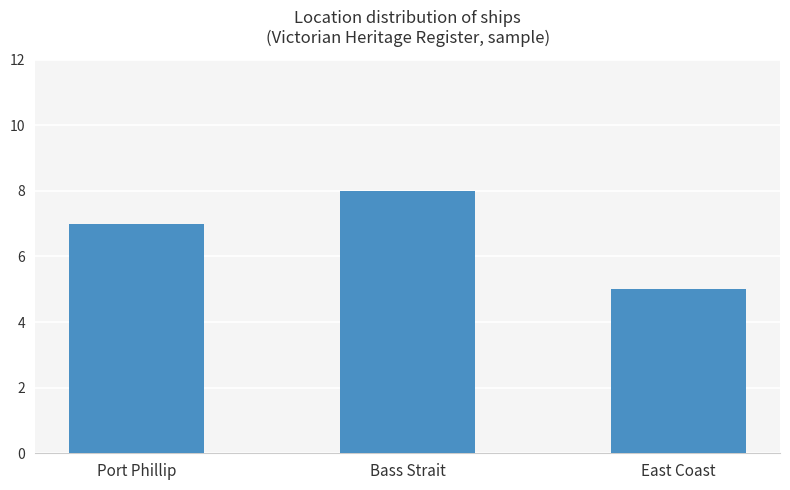

What is the ratio of the value at East Coast to the value at Port Phillip?

0.7